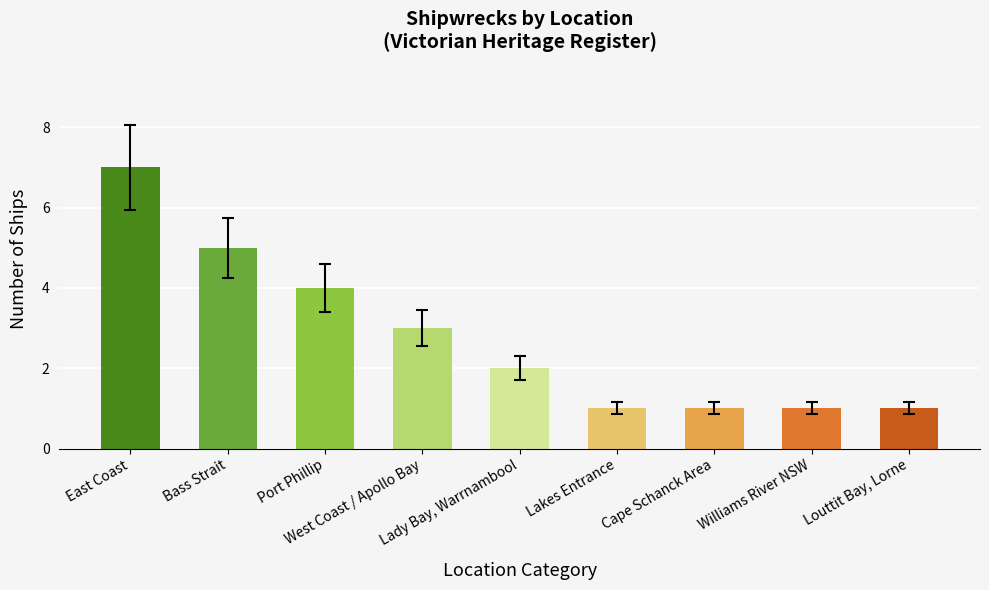

Where does the data first go above 2?

East Coast